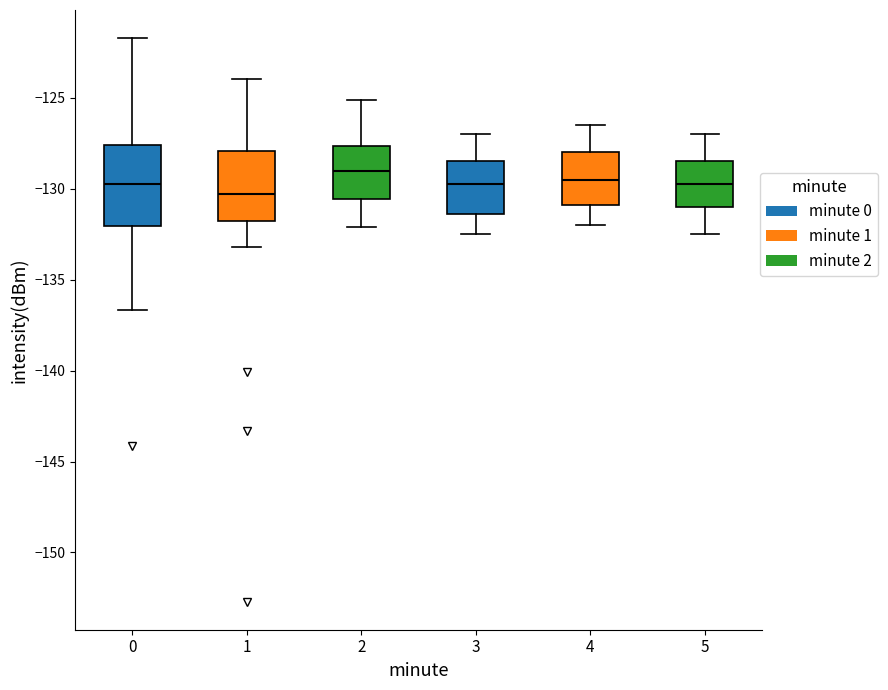

Reading left to right, transcribe this box plot: for each box, give where its median line is, the range the box spans, and where its two whiskers end, as read against the y-axis. The values are not printed on the chart, so give them approximately, as read against the axis.

0: median -129.5, box -132.0 to -127.5, whiskers -136.5 to -121.5
1: median -130.5, box -132.0 to -128.0, whiskers -133.0 to -124.0
2: median -129.0, box -130.5 to -127.5, whiskers -132.0 to -125.0
3: median -129.5, box -131.5 to -128.5, whiskers -132.5 to -127.0
4: median -129.5, box -131.0 to -128.0, whiskers -132.0 to -126.5
5: median -129.5, box -131.0 to -128.5, whiskers -132.5 to -127.0